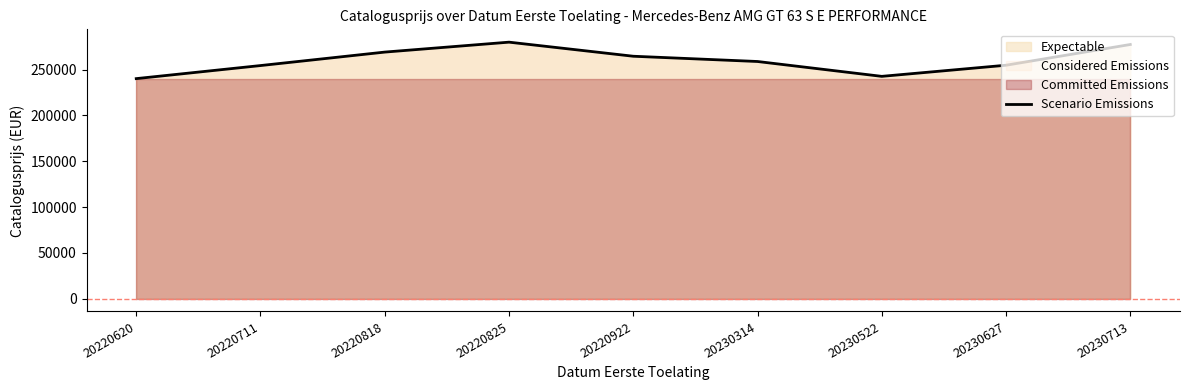

How many points are higher than both their immediate neighbors (excluding endpoints)?

1